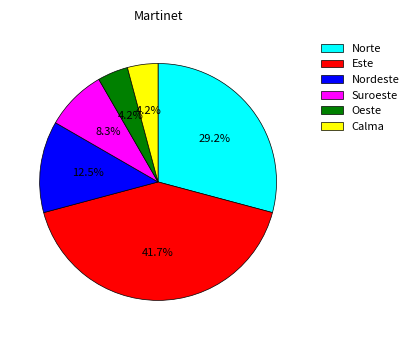

To the nearest percent, what percentage of the pie is Suroeste?

8%